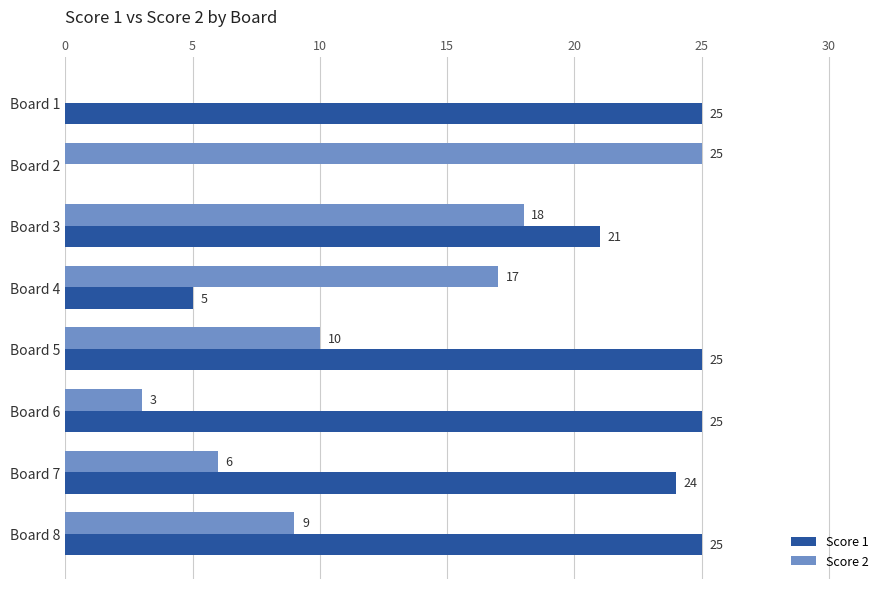

At which category is the sum across all series the highest?

Board 3